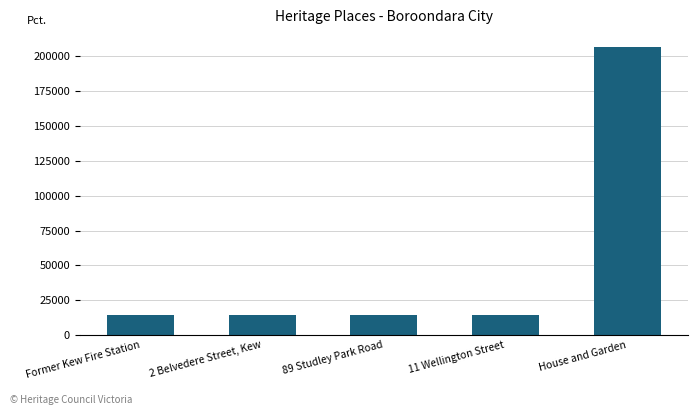

What is the minimum value shown in the chart?

14589